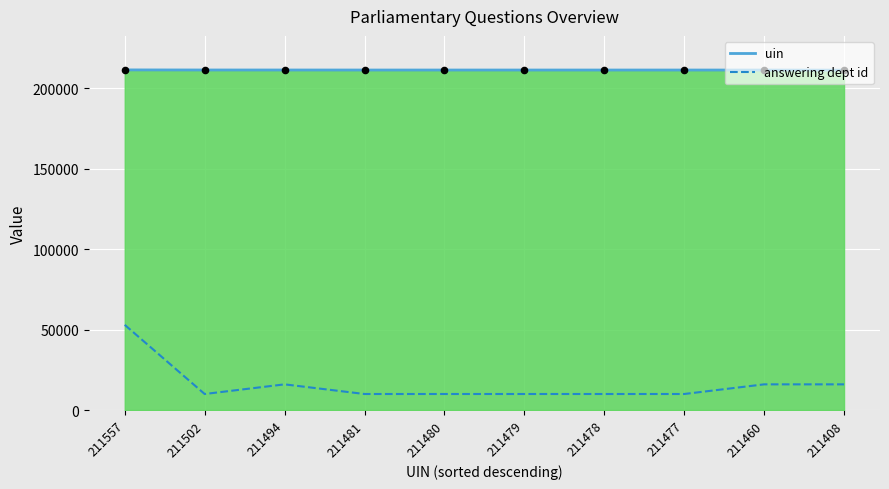

Which series has the largest total across all categories?

uin